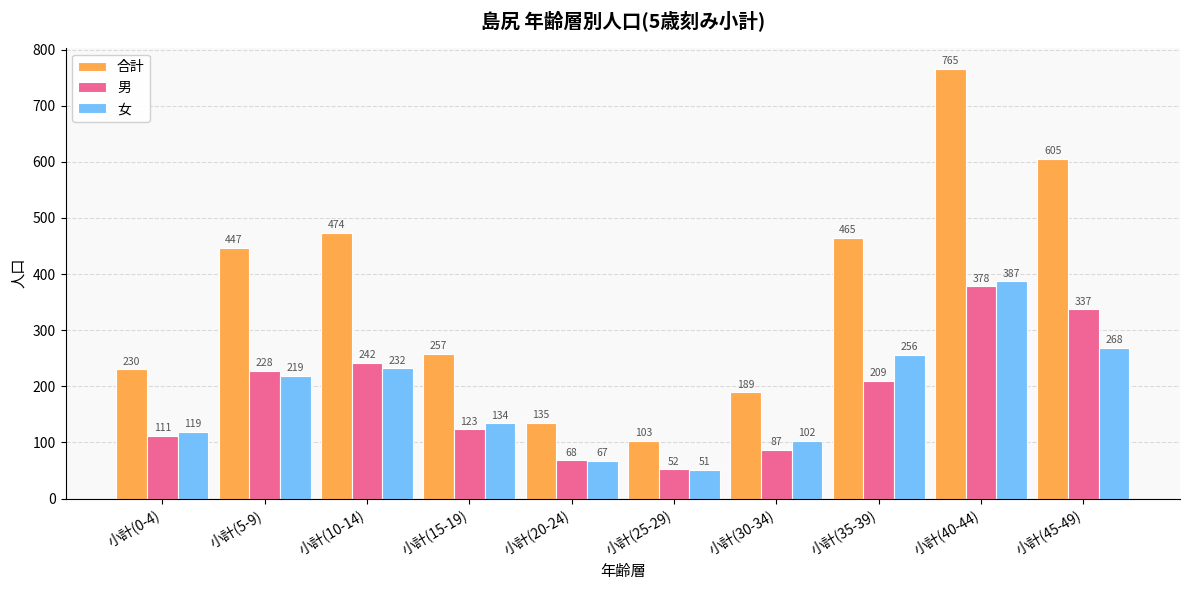

Is it true that 男 equals 164 at 小計(0-4)?

False